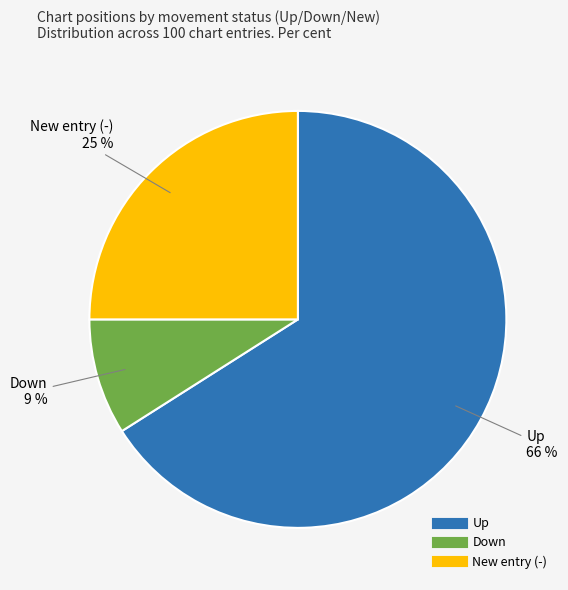

Is there a majority slice in this chart?

Yes